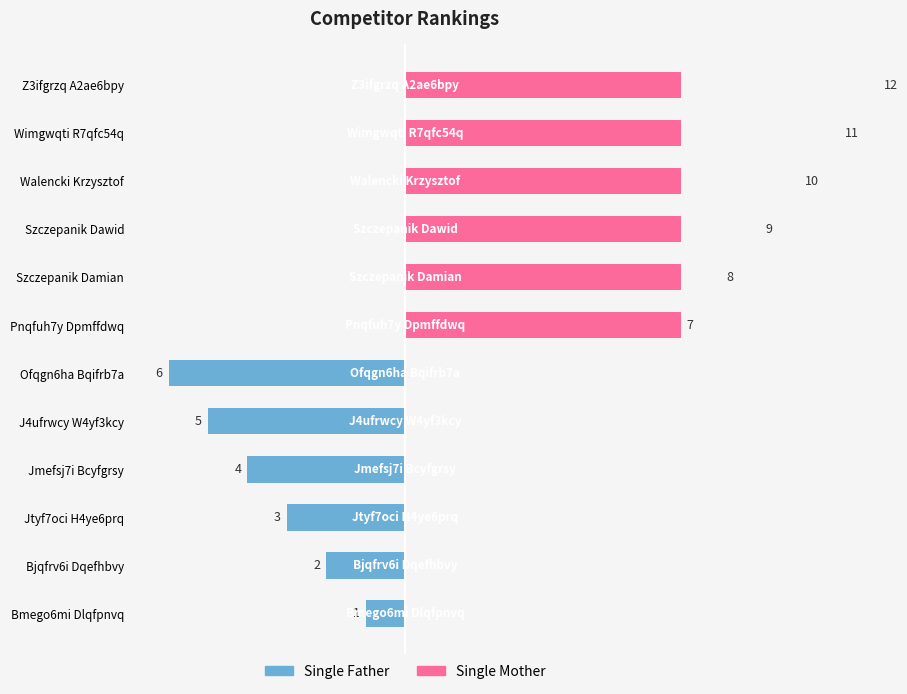

Rank the series by their maximum value, from lowest to highest.

Single Father, Single Mother